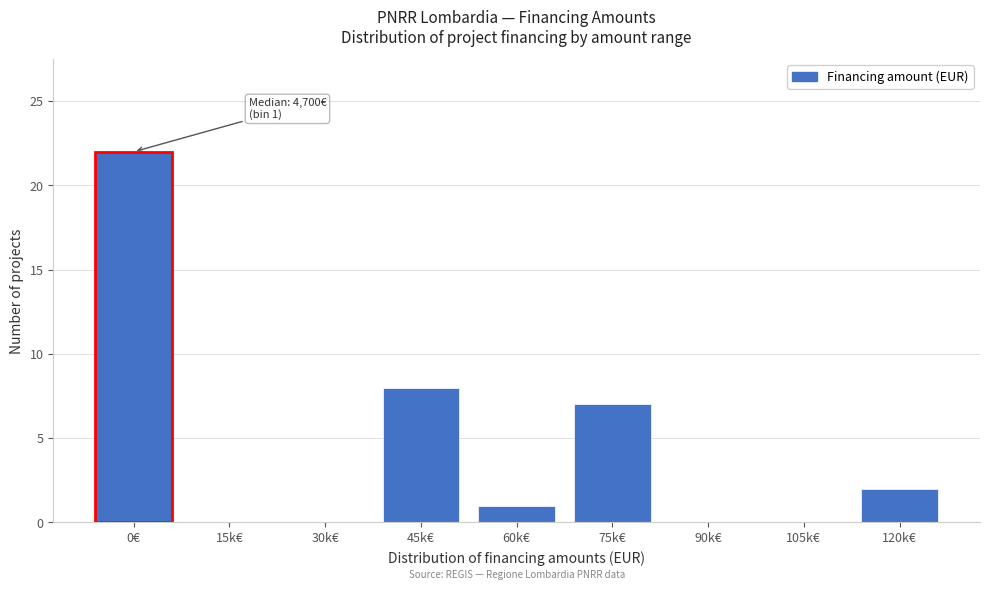

Reading right to left, transcribe all the data shown in this chart.

120k€=2	105k€=0	90k€=0	75k€=7	60k€=1	45k€=8	30k€=0	15k€=0	0€=22